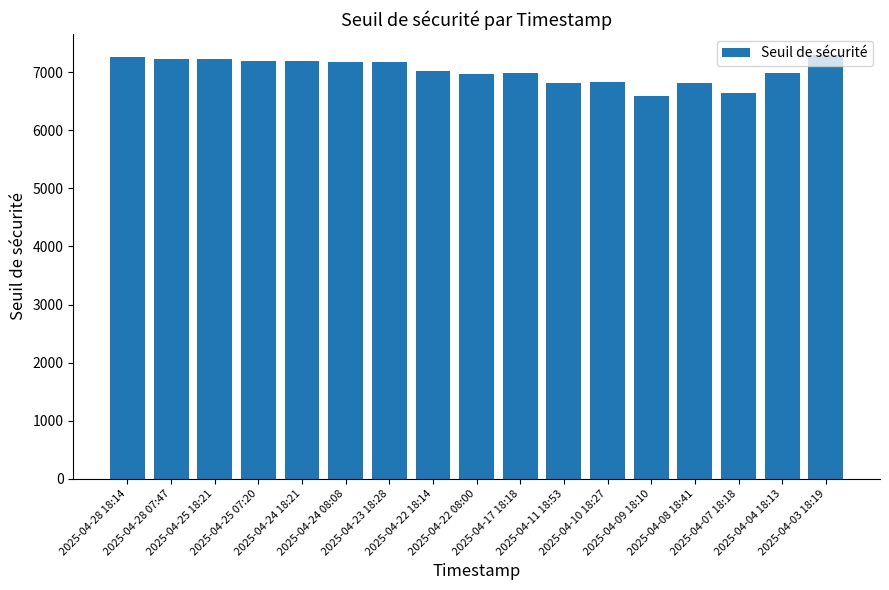

What is the sum of all values?

119459.2